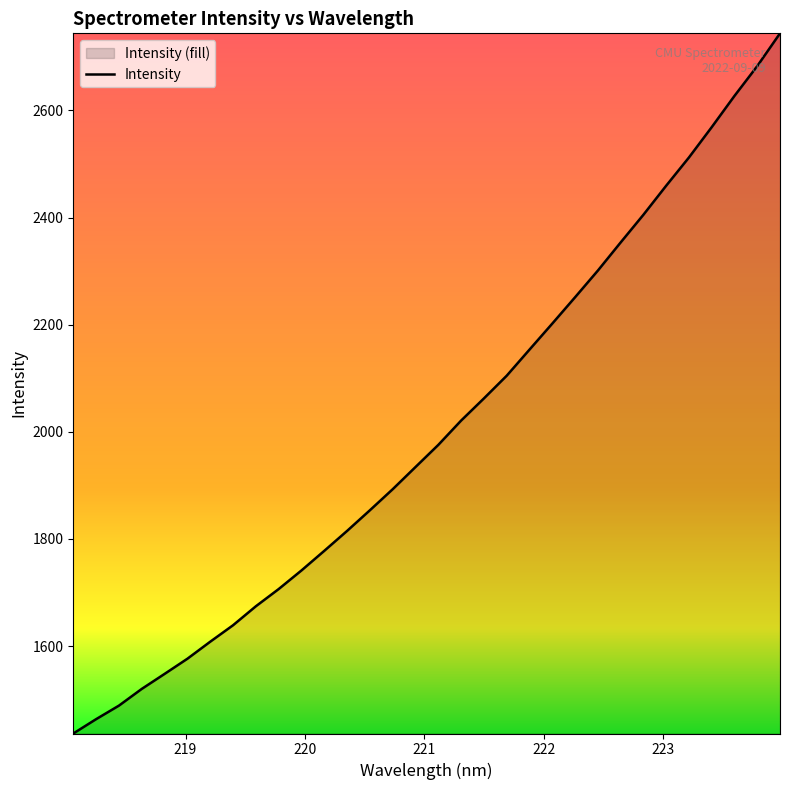

What is the minimum value shown in the chart?

1436.7